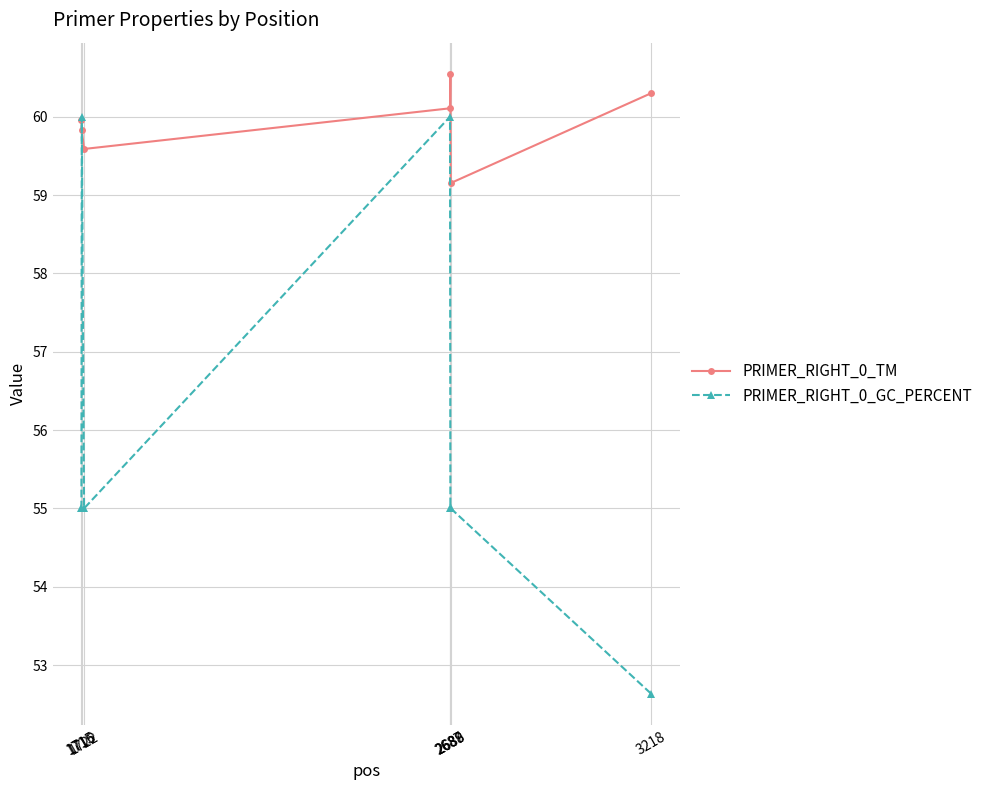

Which series has the widest spread of values?

PRIMER_RIGHT_0_GC_PERCENT